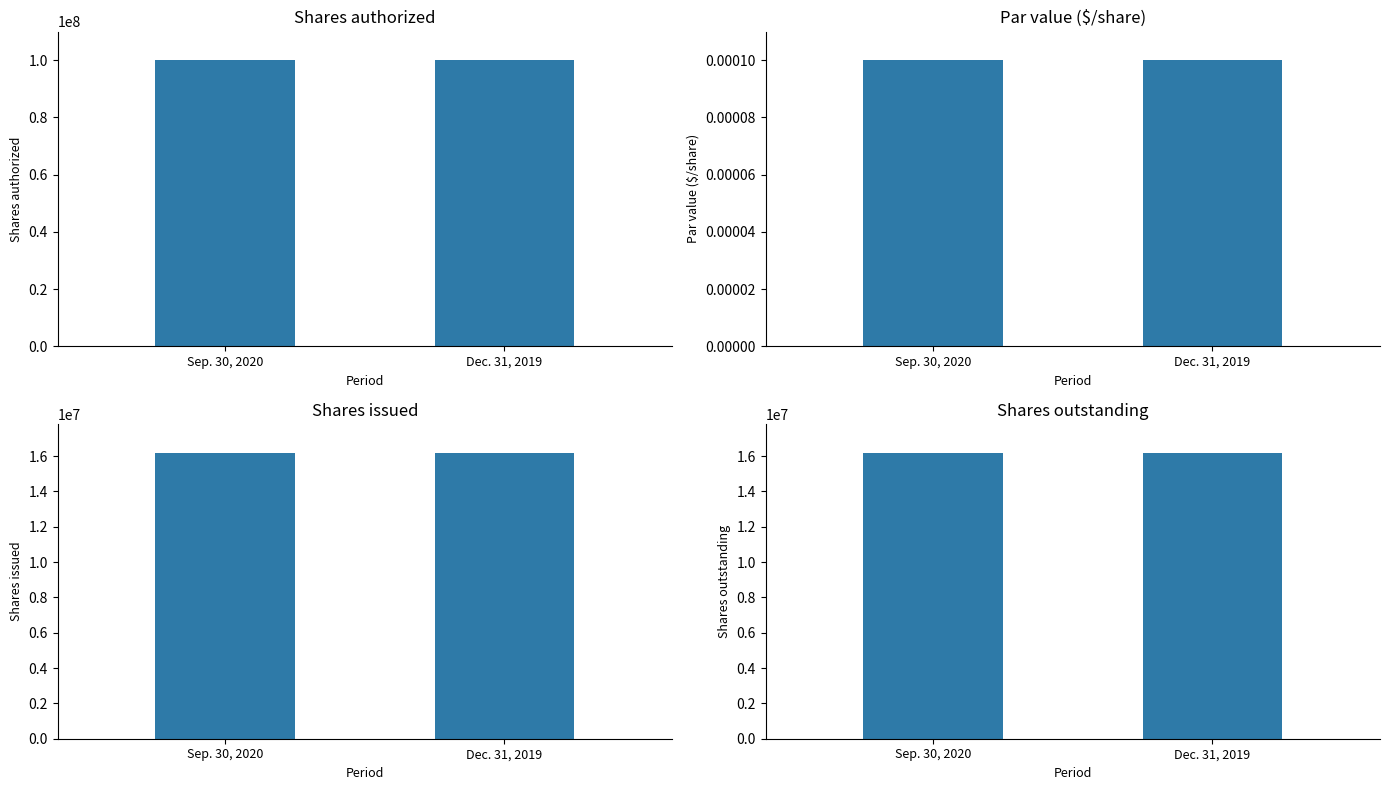

How many data points in Sep. 30, 2020 are above 16203967?

1